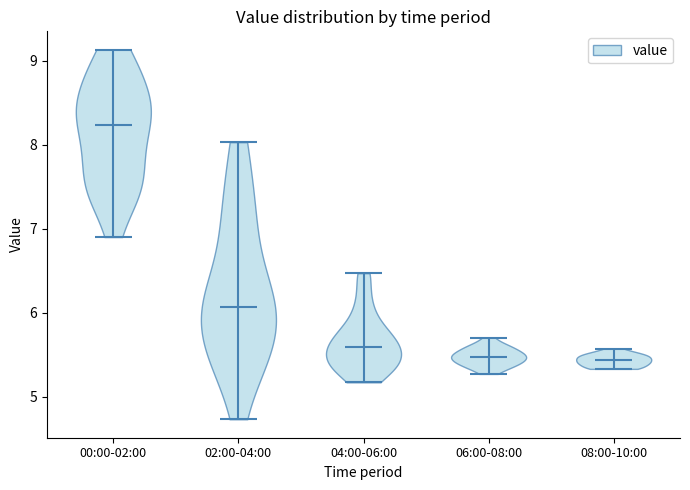

Which violin has the highest median line?

00:00-02:00